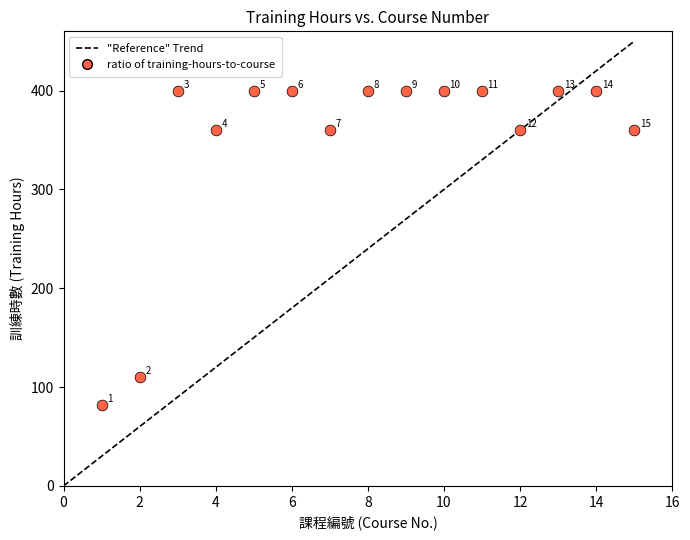

What is the range of Y values (max minus min)?

318